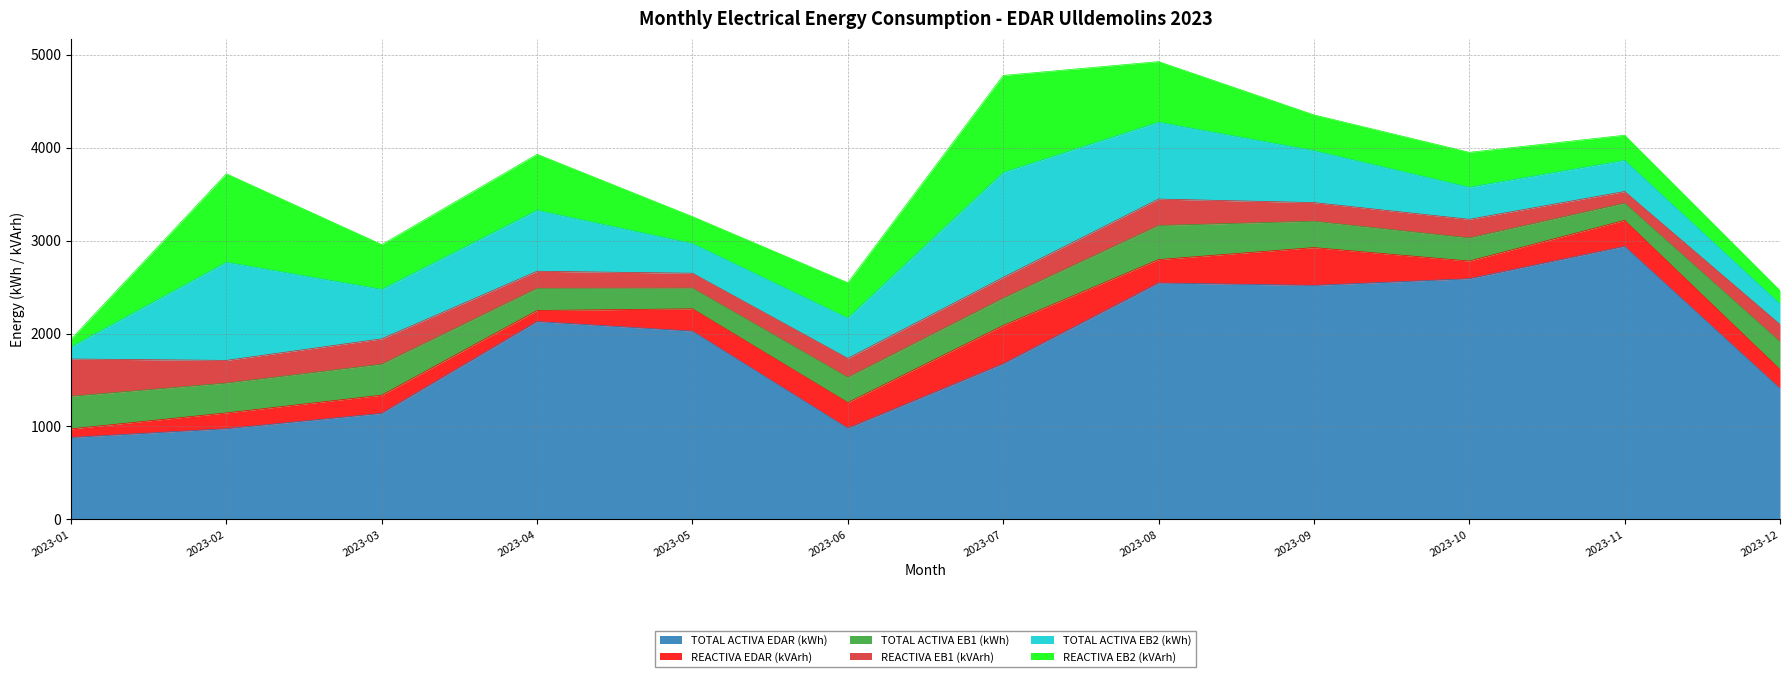

Is the value of REACTIVA EB1 (kVArh) at 2023-05 greater than the value of TOTAL ACTIVA EB2 (kWh) at 2023-09?

No